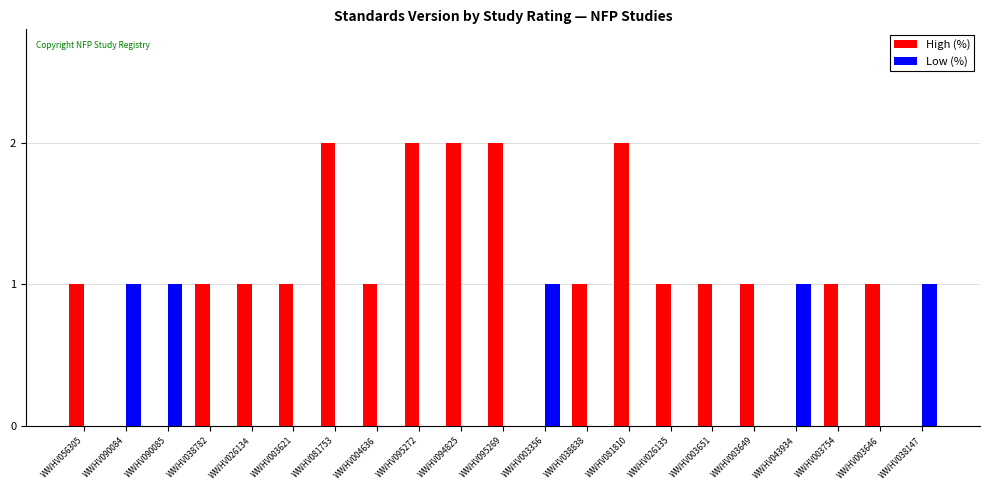

What is the sum of all High (%) values?

21